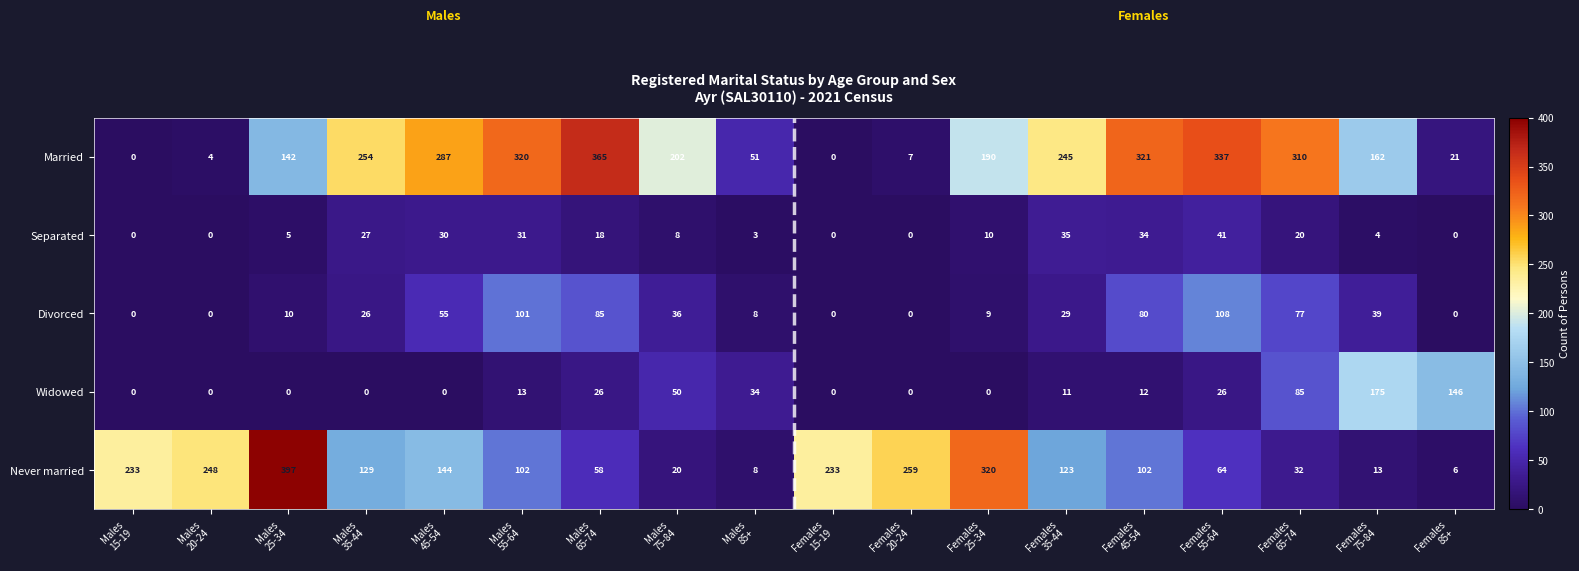

At how many categories does at least one series exceed 47?

18